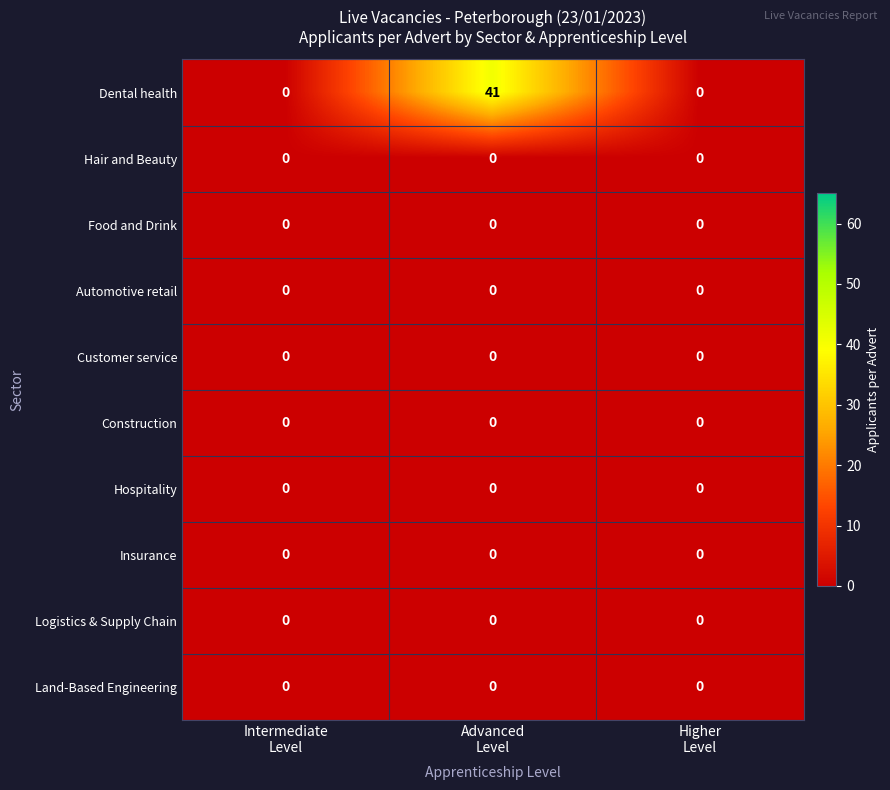

Reading left to right, what are all the values shown in this chart?

Dental health: 0	41	0
Hair and Beauty: 0	0	0
Food and Drink: 0	0	0
Automotive retail: 0	0	0
Customer service: 0	0	0
Construction: 0	0	0
Hospitality: 0	0	0
Insurance: 0	0	0
Logistics & Supply Chain: 0	0	0
Land-Based Engineering: 0	0	0